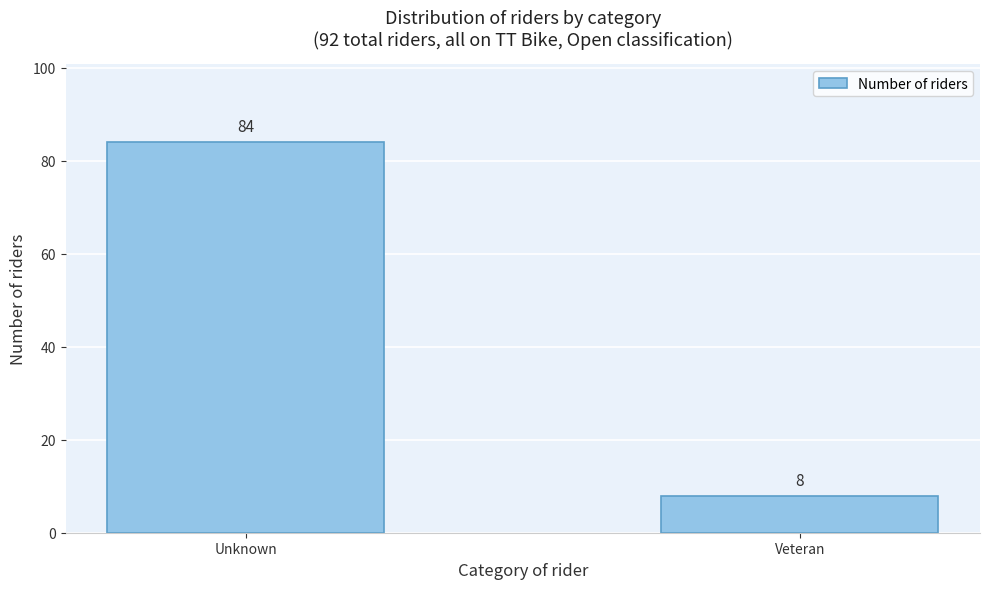

Reading left to right, what are all the values shown in this chart?

Unknown=84	Veteran=8